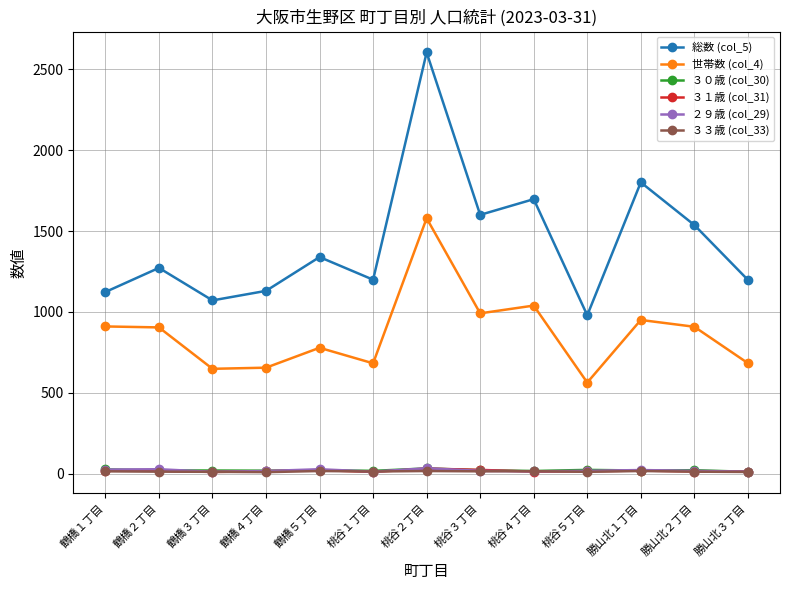

How many lines are shown in the chart?

6